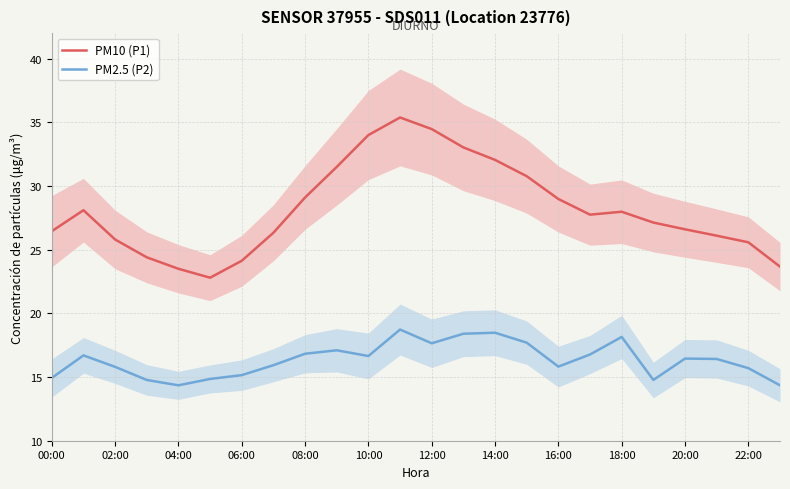

What is the value of the PM2.5 (P2) point at the 9th from the left?

16.8